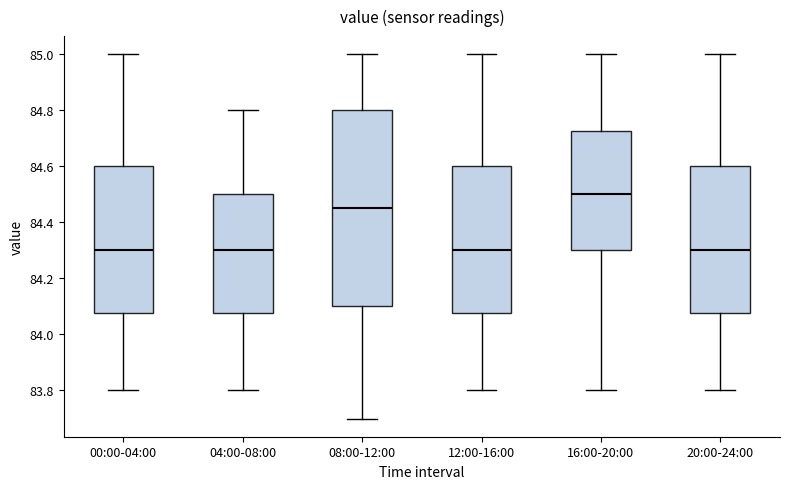

Comparing the boxes themselves (not the whiskers), which one is the tallest?

08:00-12:00